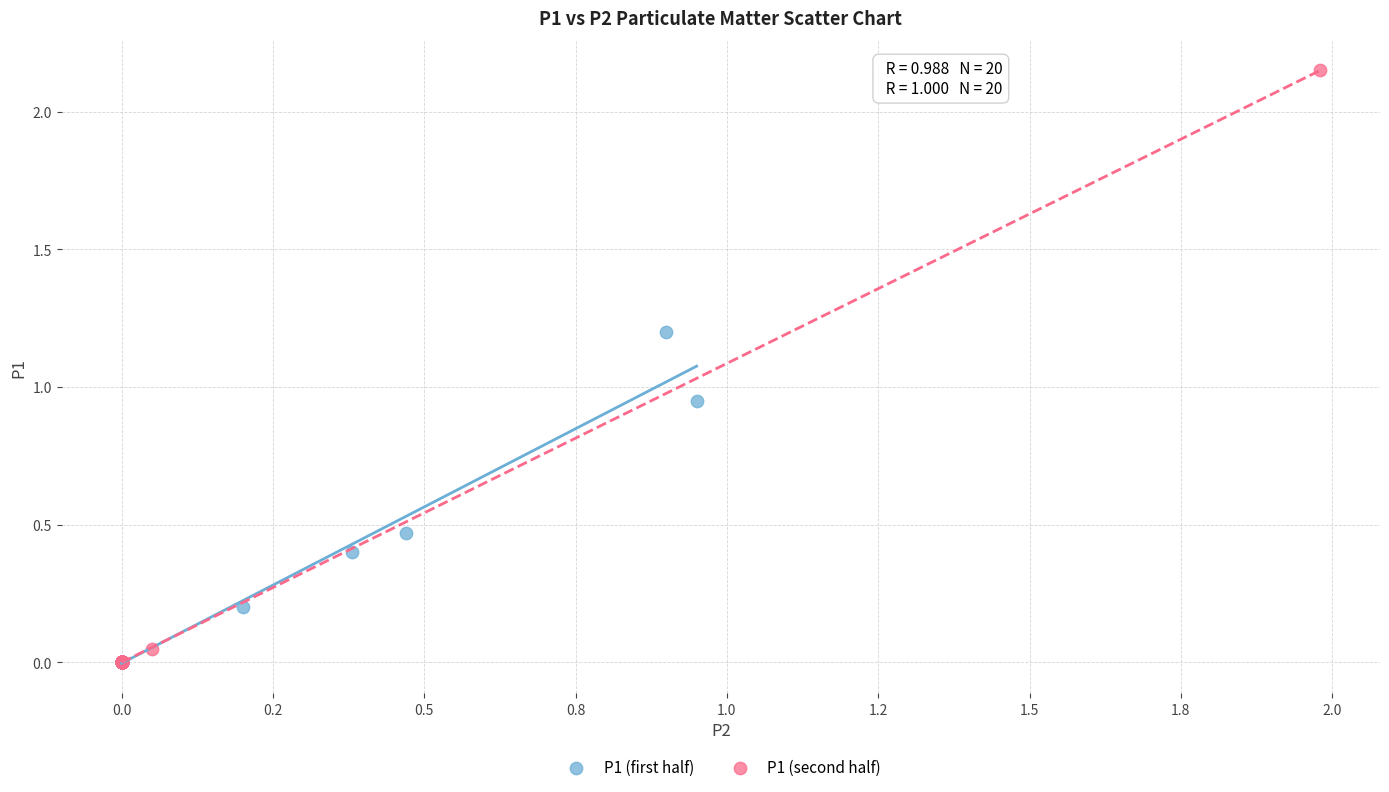

What are all the series names shown in the legend?

P1 (first half), P1 (second half)